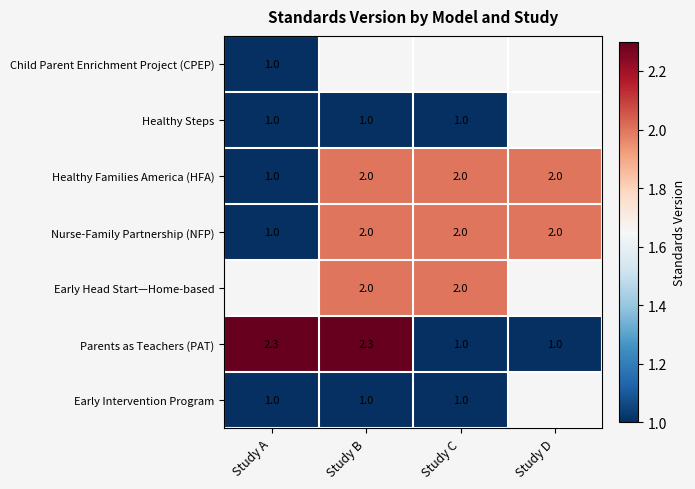

The value of Child Parent Enrichment Project (CPEP) at Study A is 1.0. True or false?

True